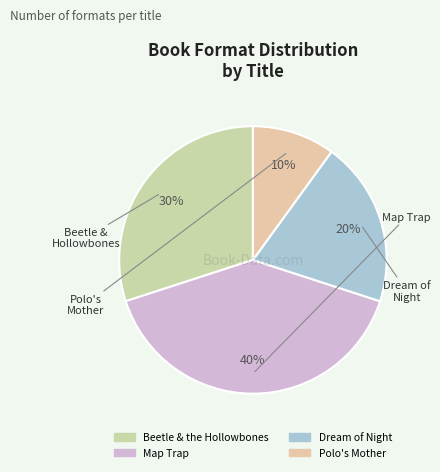

Is it true that Dream of Night is 11% of the pie?

False